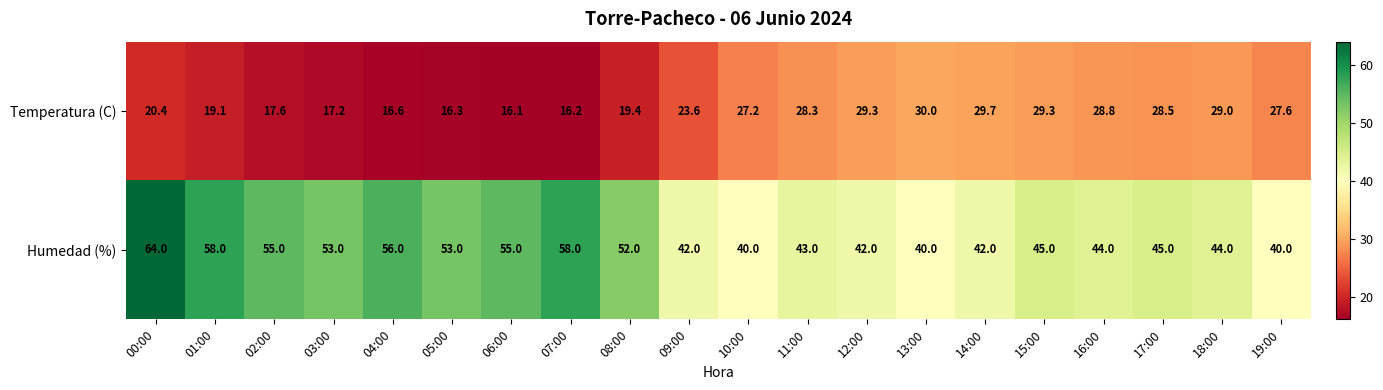

At 17:00, list the series in order from smallest to largest.

Temperatura (C), Humedad (%)